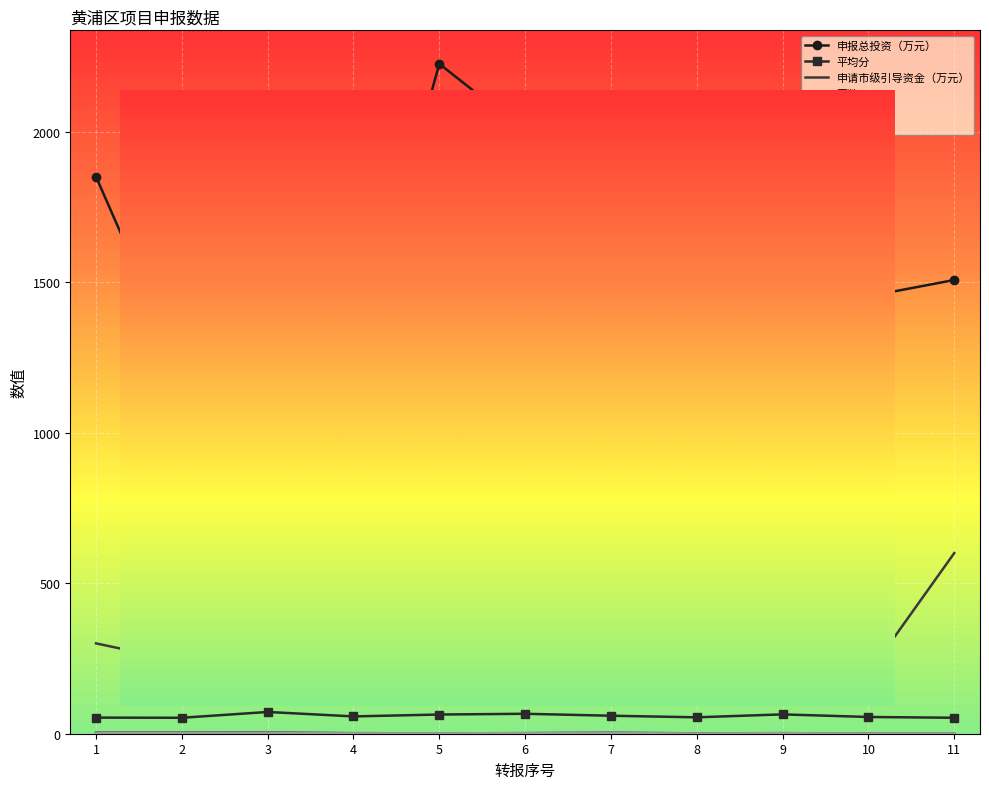

Which series has the largest total across all categories?

申报总投资（万元）